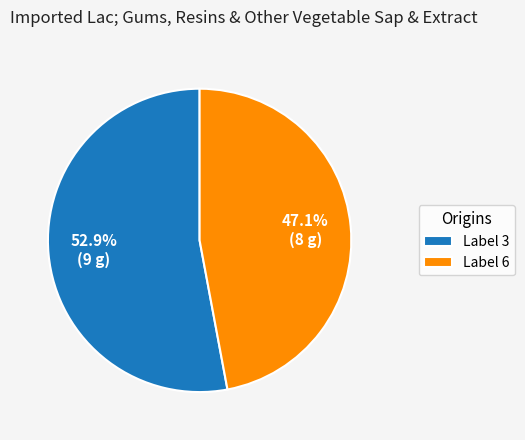

How many segments does this pie chart have?

2